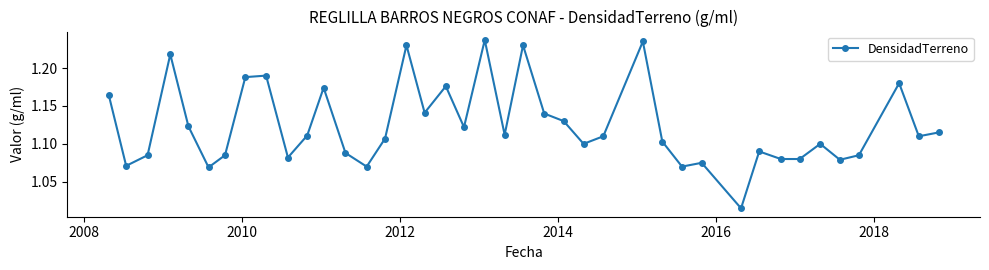

How many lines are shown in the chart?

1